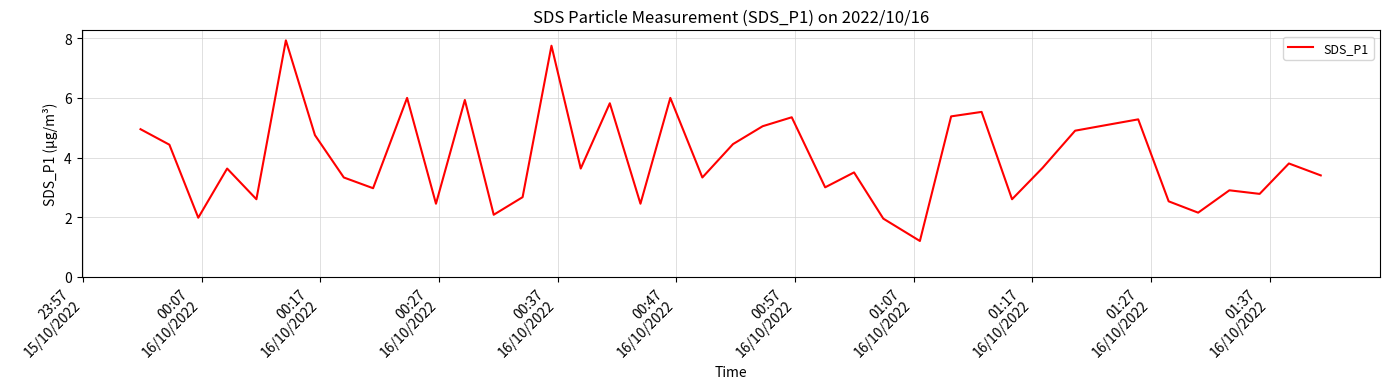

What is the difference between the maximum and minimum values?

6.7